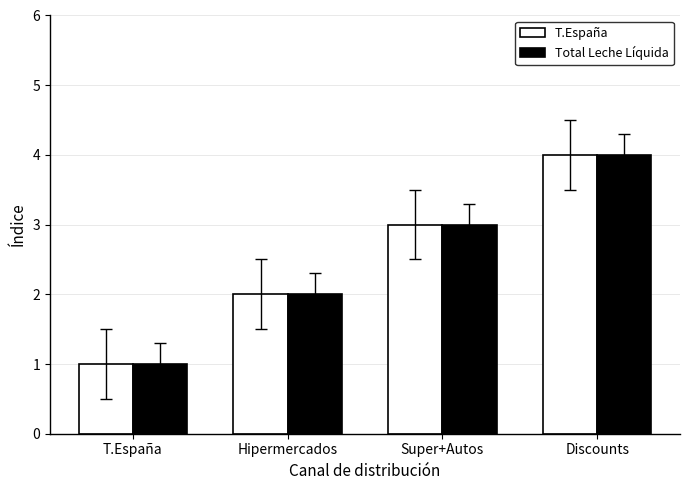

Reading right to left, transcribe all the data shown in this chart.

T.España: Discounts=4	Super+Autos=3	Hipermercados=2	T.España=1
Total Leche Líquida: Discounts=4	Super+Autos=3	Hipermercados=2	T.España=1